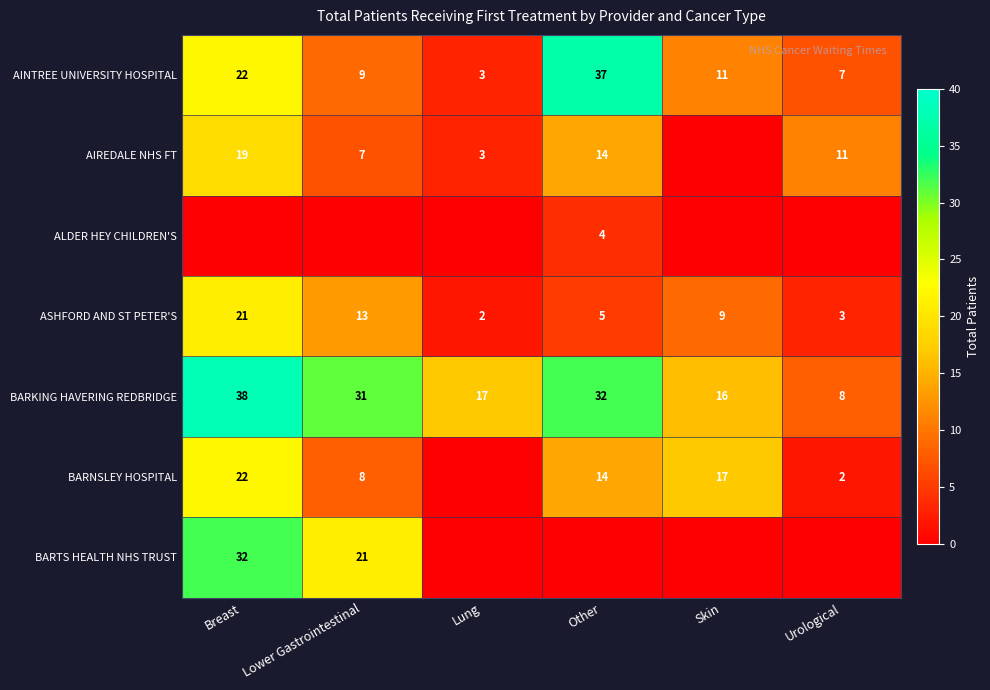

What is the spread (max minus min) of values at Lower Gastrointestinal?

31